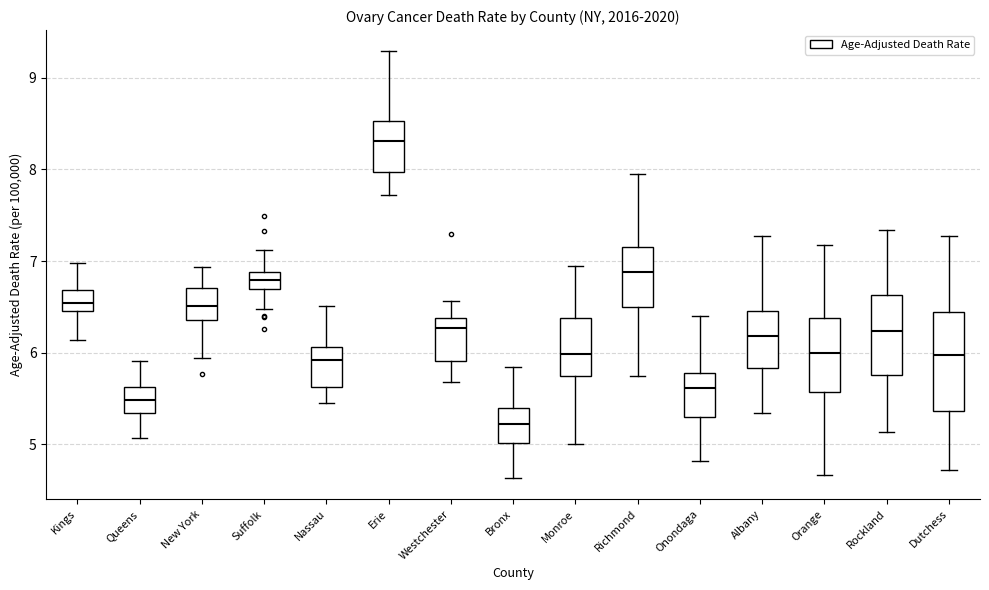

Which box has the lowest median line?

Bronx